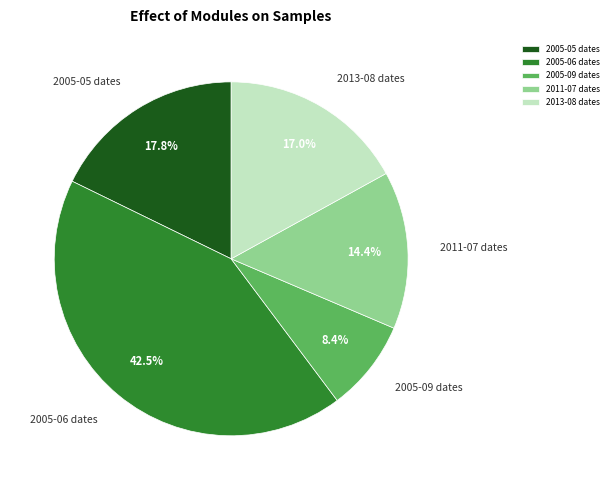

Do 2005-05 dates and 2005-06 dates together represent more than half of the pie?

Yes